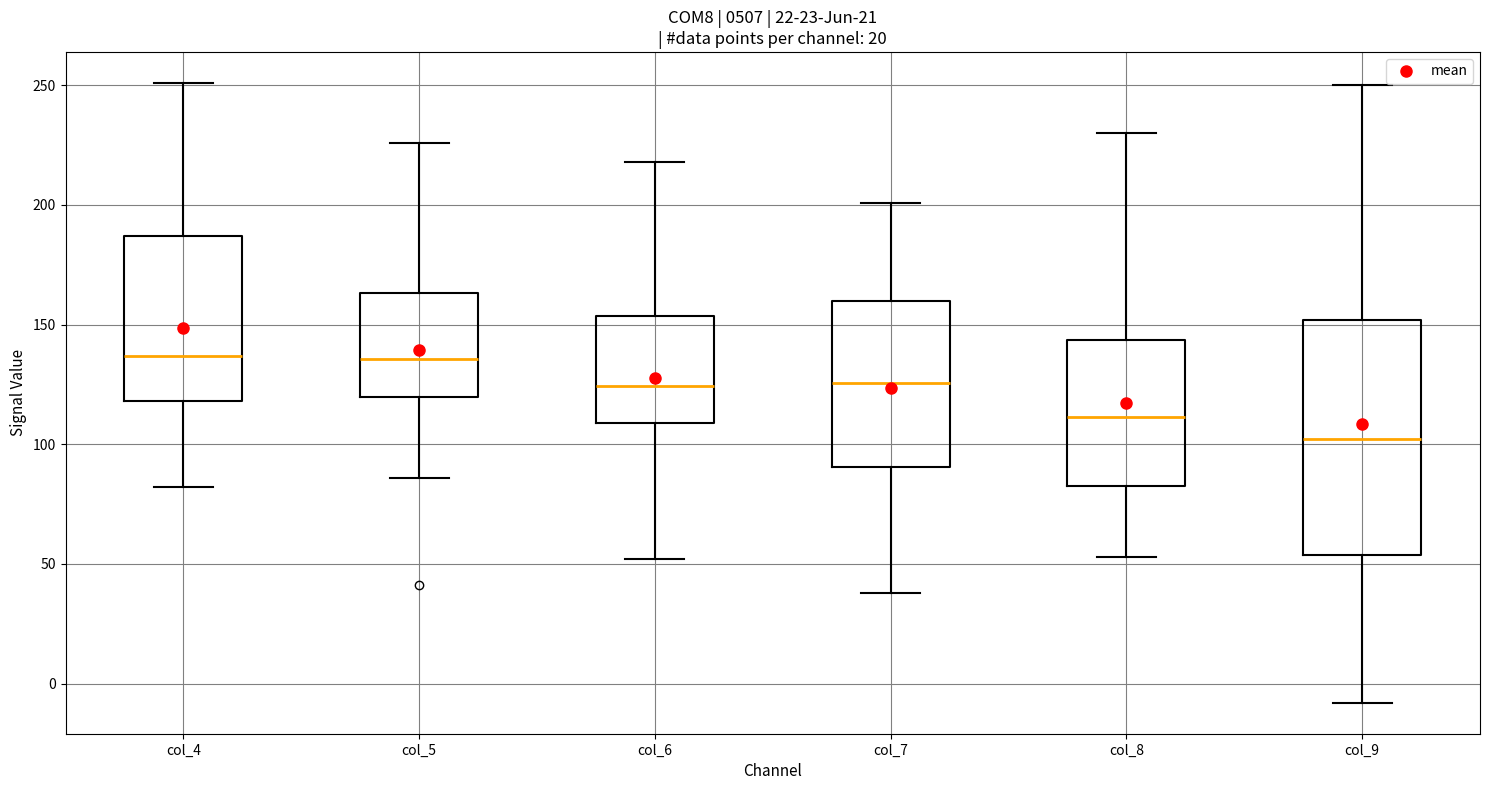

Reading left to right, read every box against the y-axis: the position of its median line, the range the box covers, and the ends of its whiskers. The values are not printed on the chart, so give them approximately, as read against the axis.

col_4: median 135, box 120 to 185, whiskers 80 to 250
col_5: median 135, box 120 to 165, whiskers 85 to 225
col_6: median 125, box 110 to 155, whiskers 50 to 220
col_7: median 125, box 90 to 160, whiskers 40 to 200
col_8: median 110, box 85 to 145, whiskers 55 to 230
col_9: median 100, box 55 to 150, whiskers -10 to 250